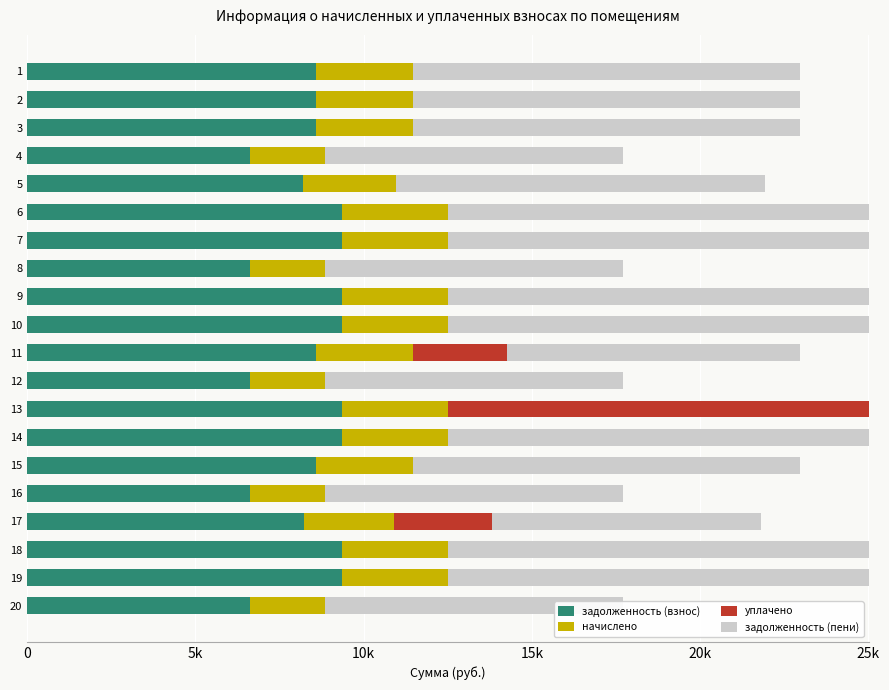

Which series has the largest total across all categories?

задолженность (пени)